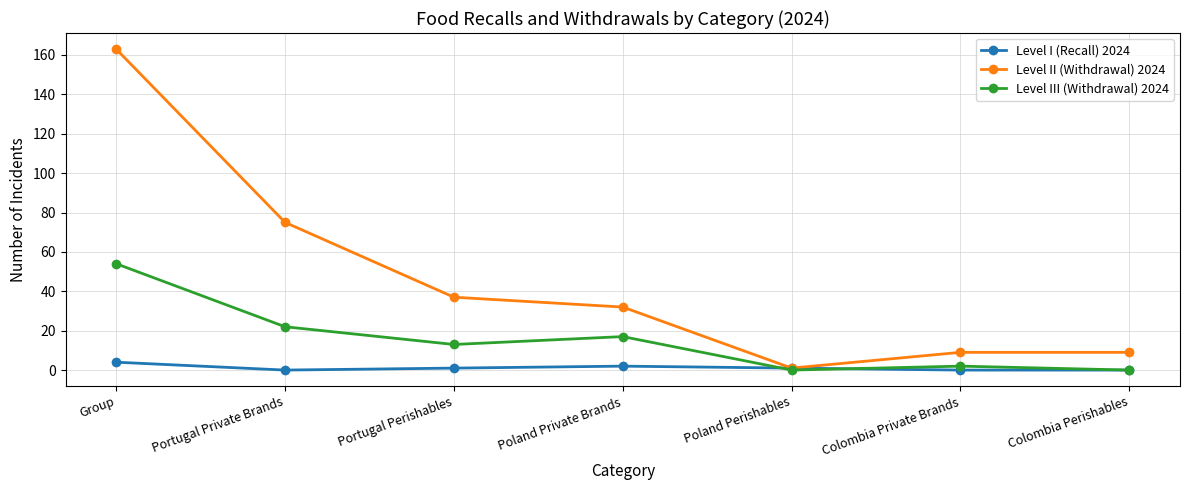

Which series has the widest spread of values?

Level II (Withdrawal) 2024